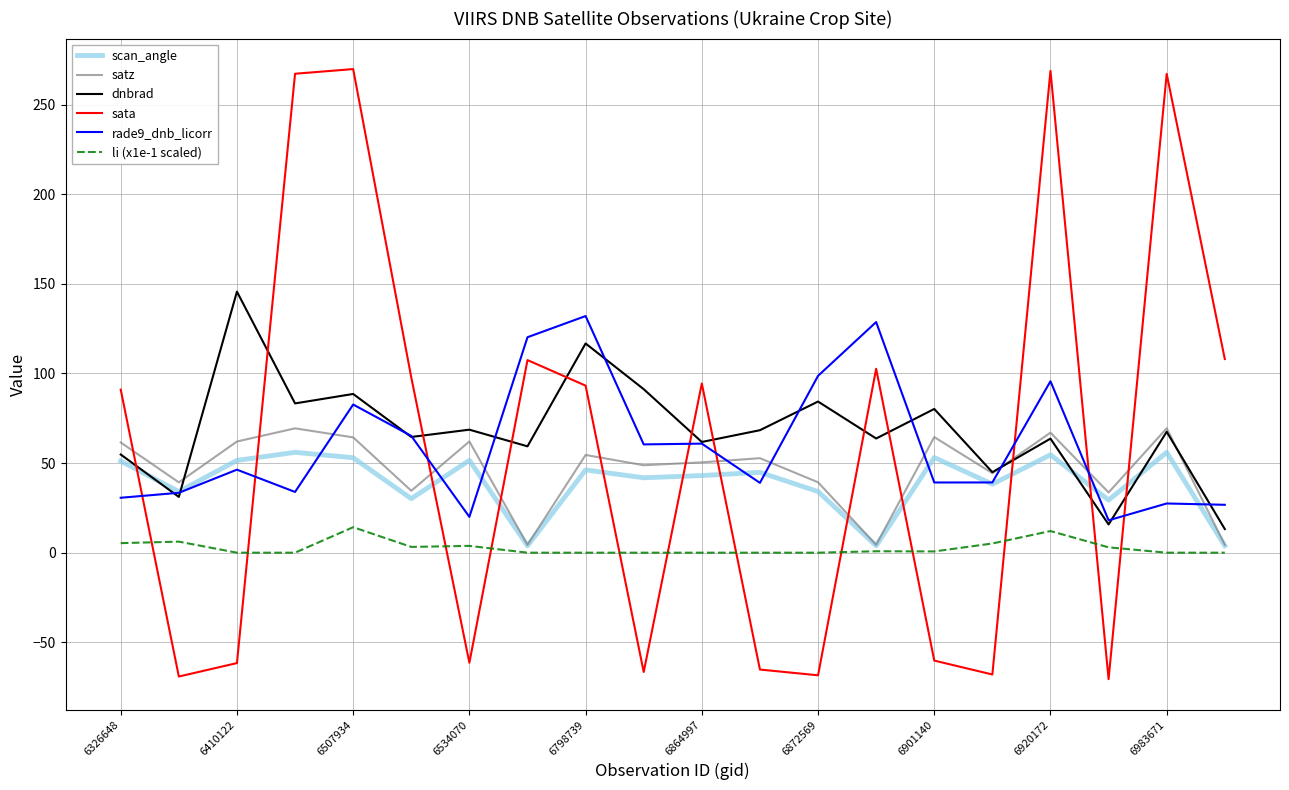

What is the highest value of the dnbrad series?

145.7